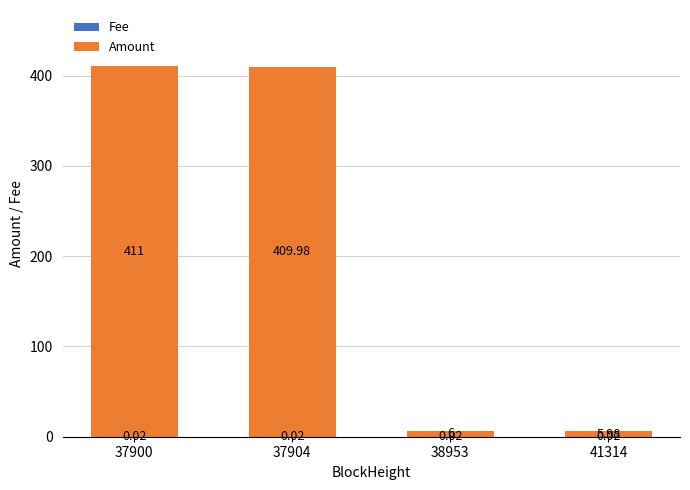

What is the total value across all series at 37904?

410.0